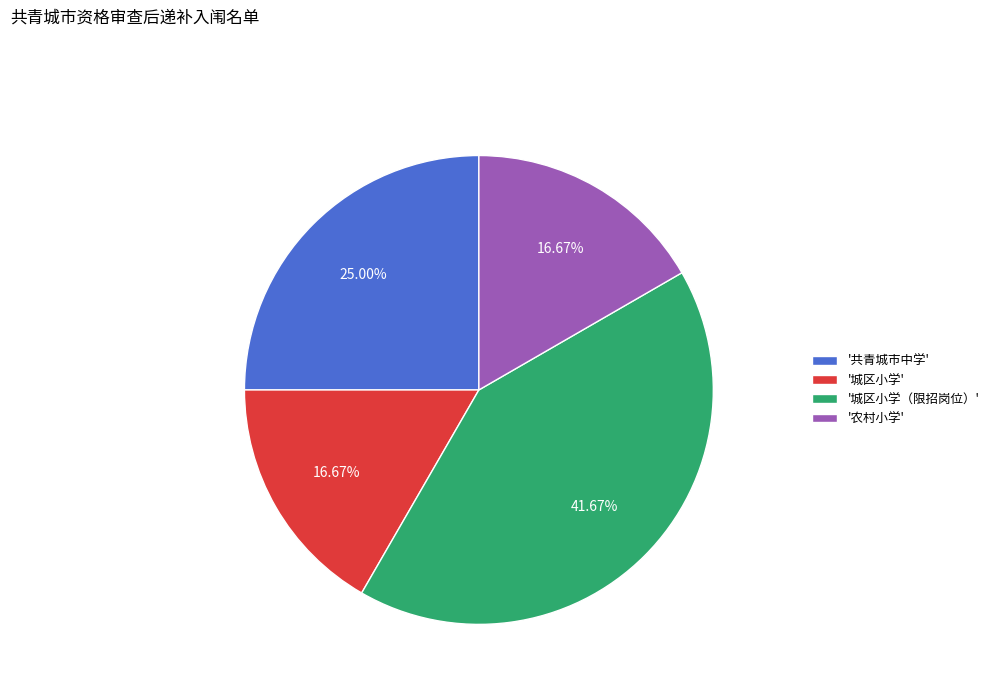

How many slices are in this pie chart?

4